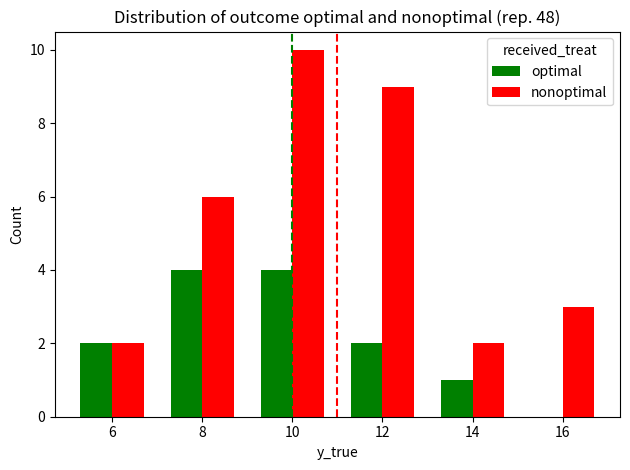

At which category does the chart reach its peak across all series?

10